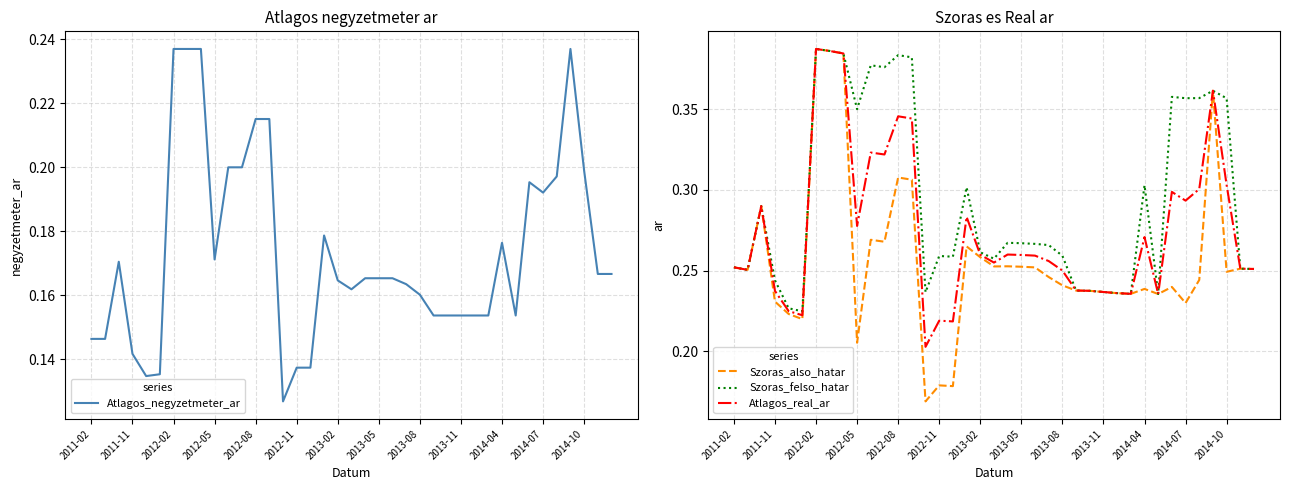

True or false: Szoras_also_hatar and Atlagos_real_ar cross at least once.

False